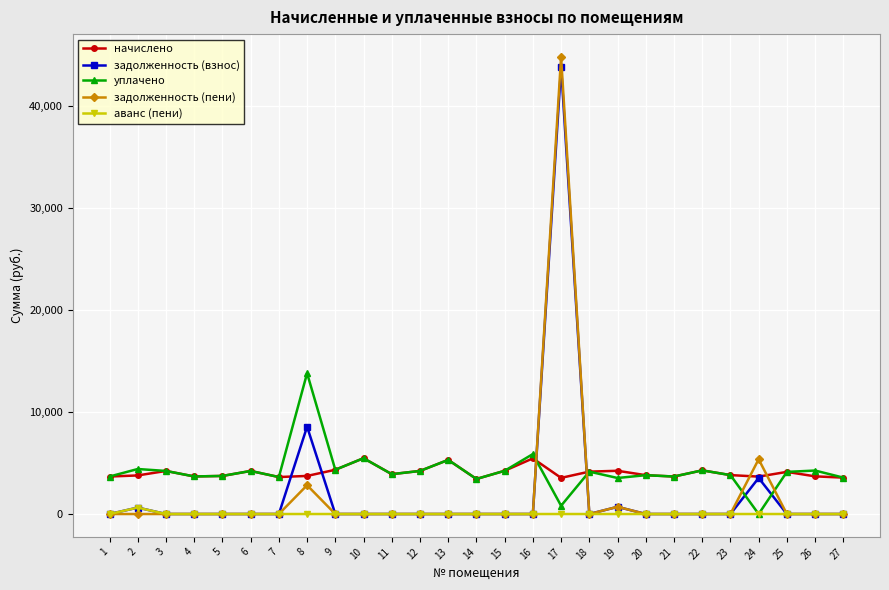

What is the maximum value for задолженность (взнос)?

43855.5